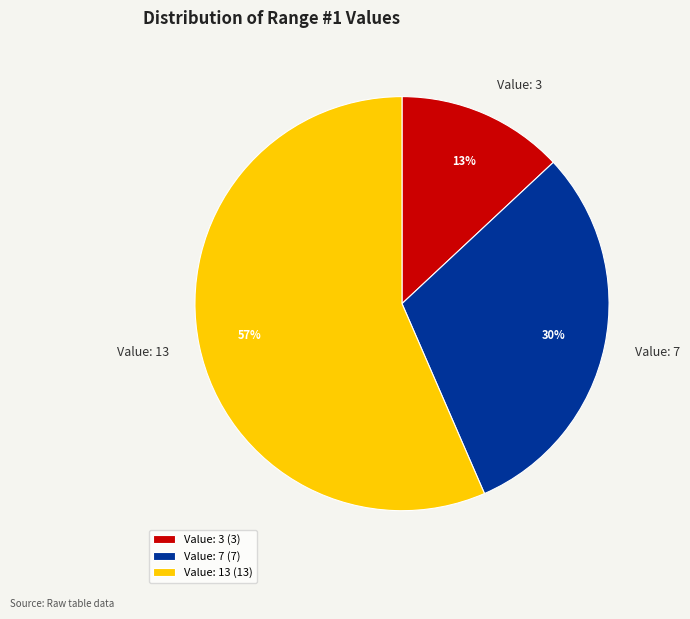

To the nearest percent, what is the average slice percentage?

33%